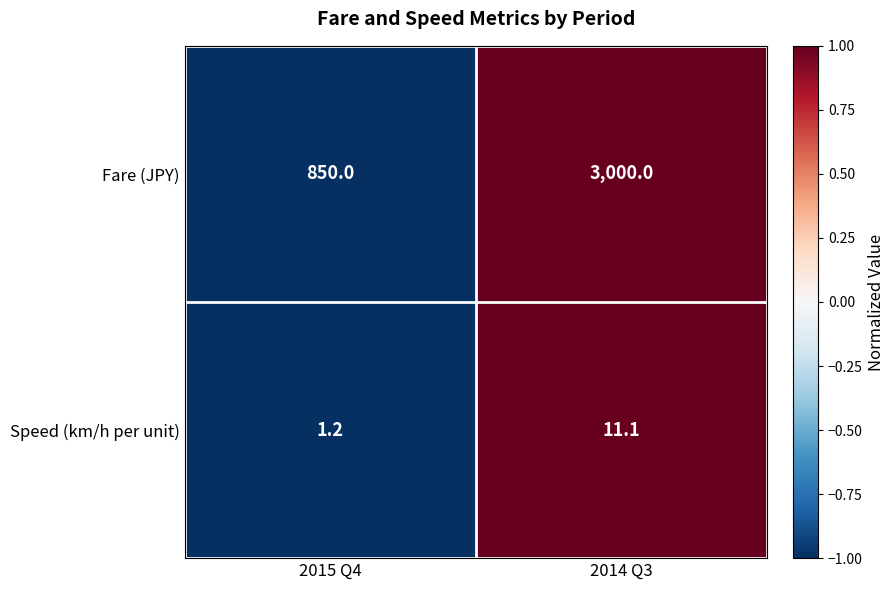

Rank the series at 2015 Q4 from highest to lowest value.

Fare (JPY), Speed (km/h per unit)